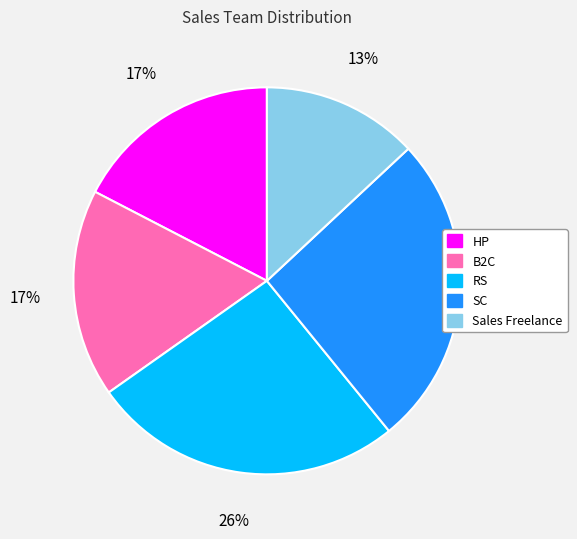

What is the smallest slice in the pie chart?

Sales Freelance